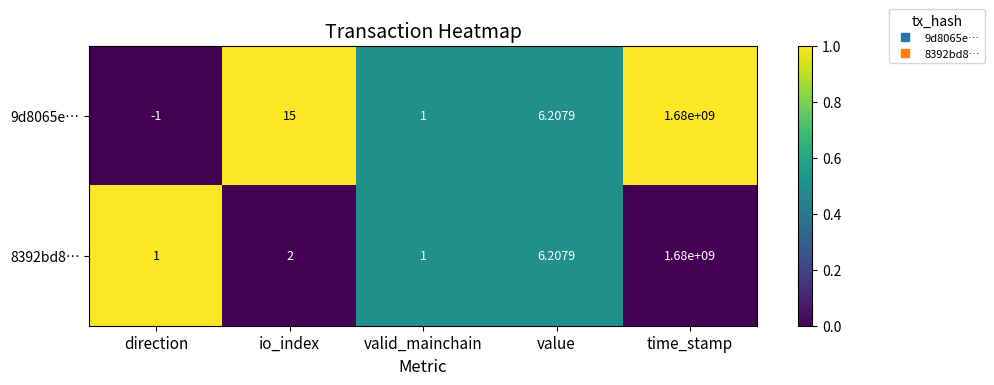

At which category is the sum across all series the highest?

time_stamp